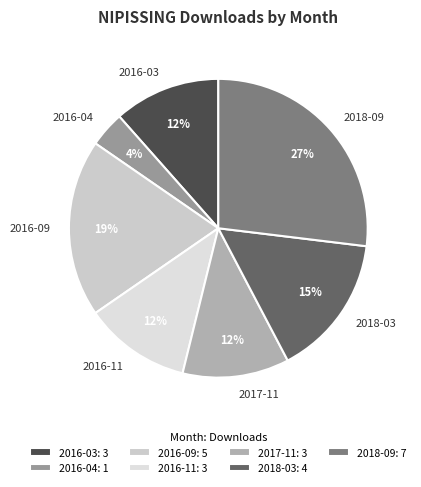

What is the smallest slice in the pie chart?

2016-04